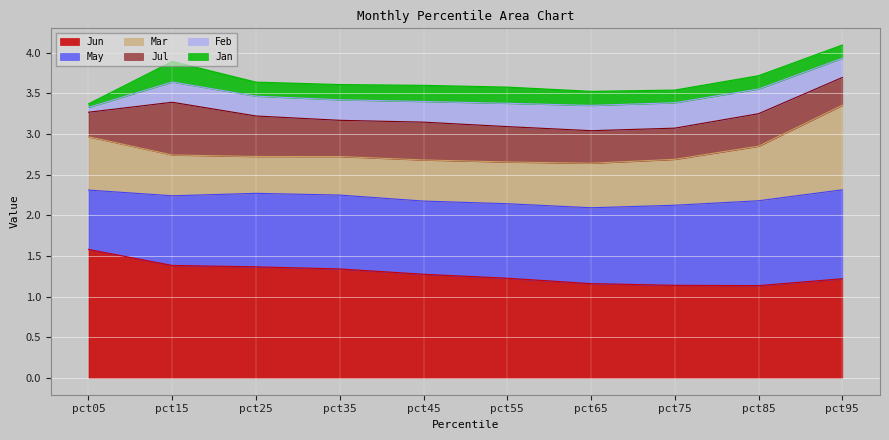

What is the maximum value for Jun?

1.6